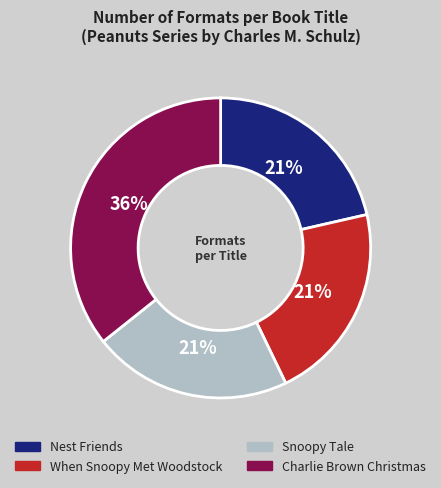

Is there any slice that represents more than half of the pie?

No